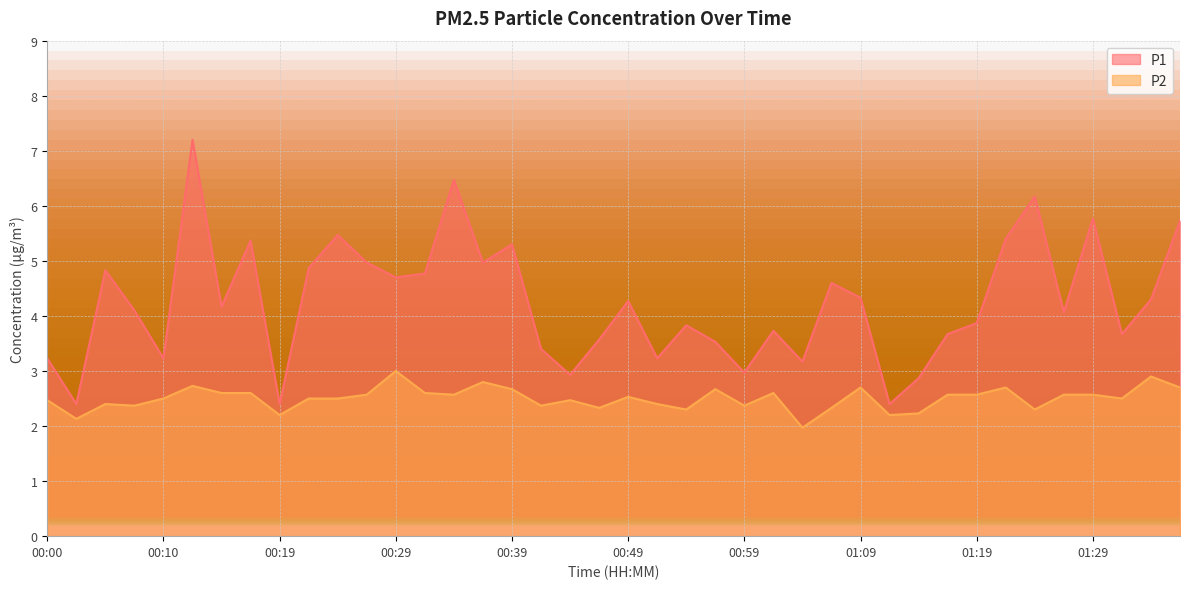

In P1, how many points are lower than both neighbors (excluding endpoints)?

13